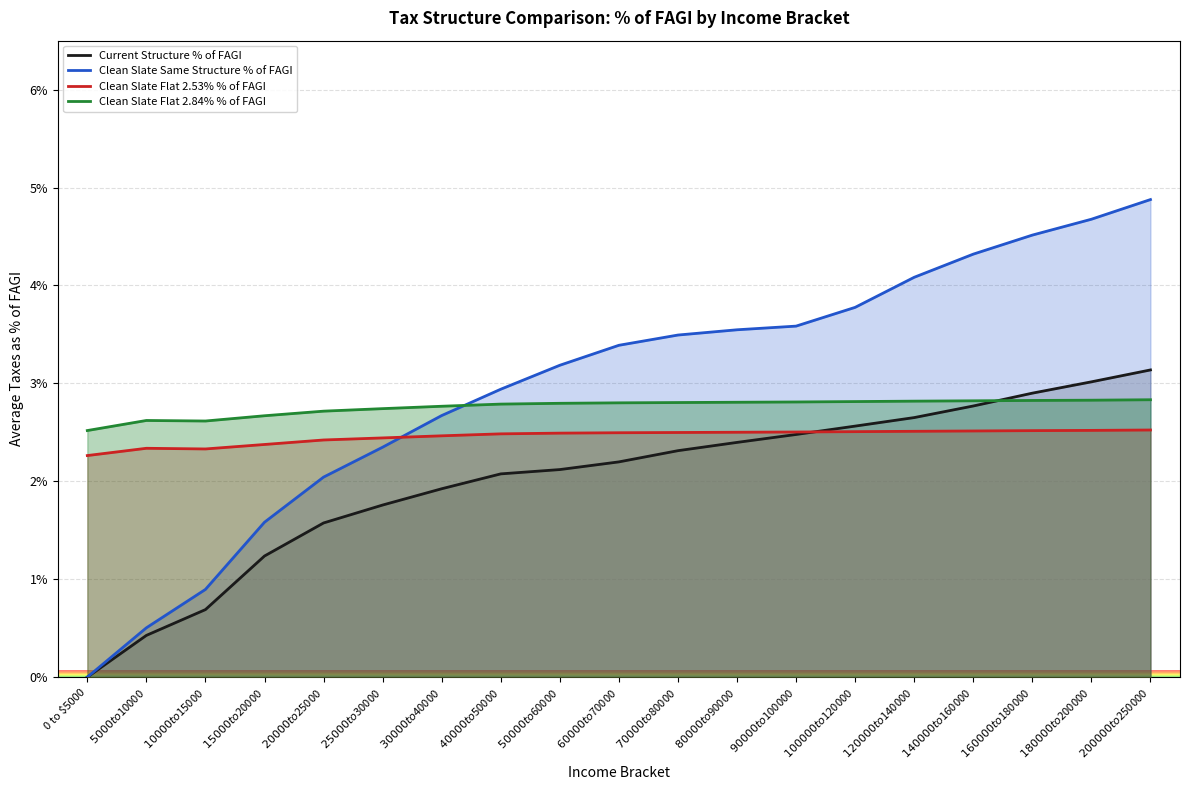

Which has a higher value, $90000 to $100000 or $30000 to $40000?

$90000 to $100000